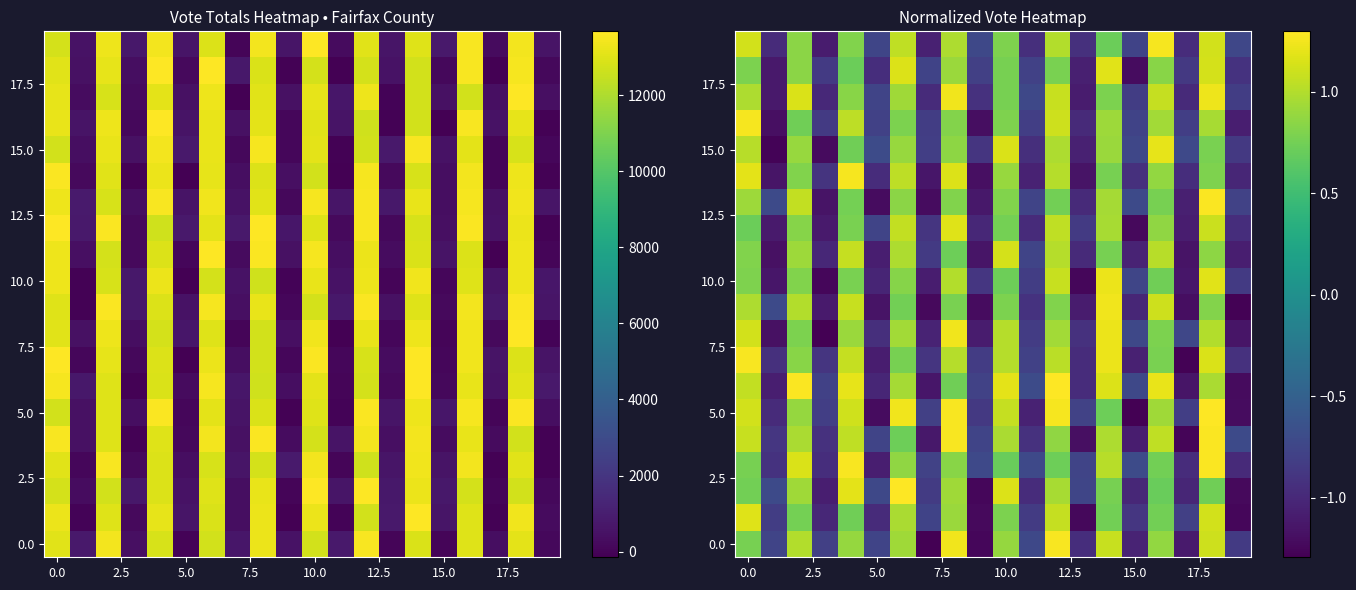

At how many categories does at least one series exceed -1?

20